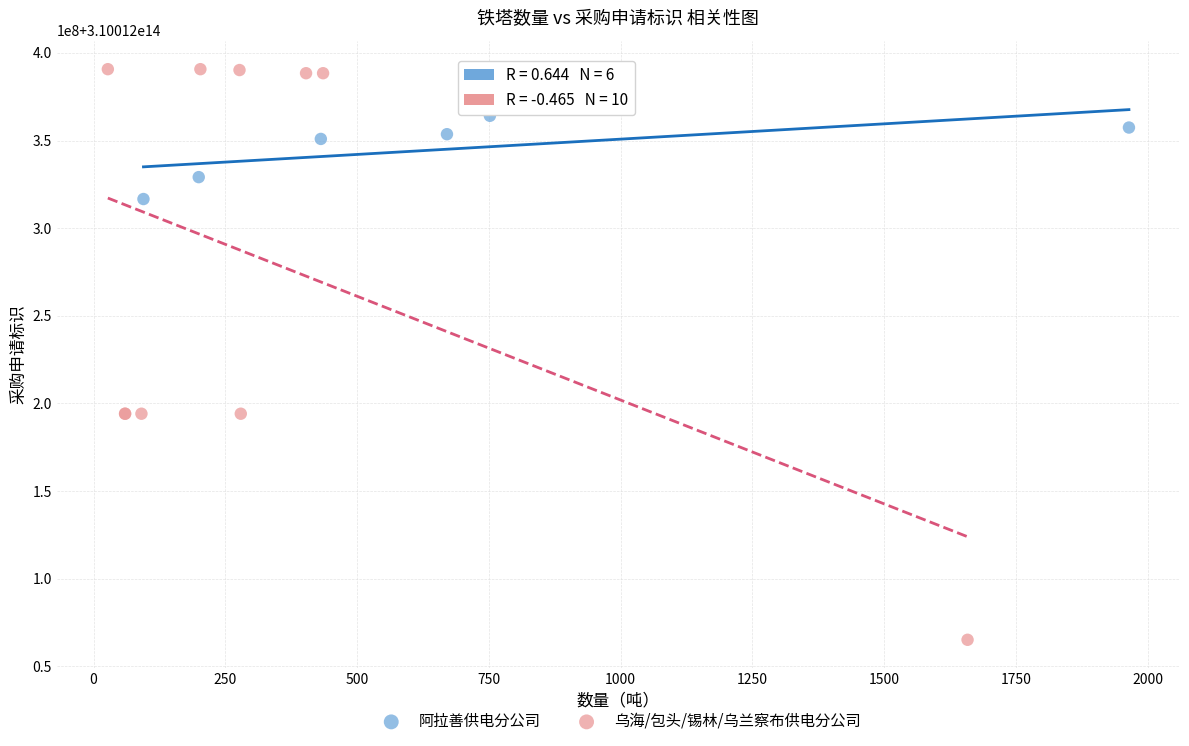

What are all the series names shown in the legend?

阿拉善供电分公司, 乌海/包头/锡林/乌兰察布供电分公司